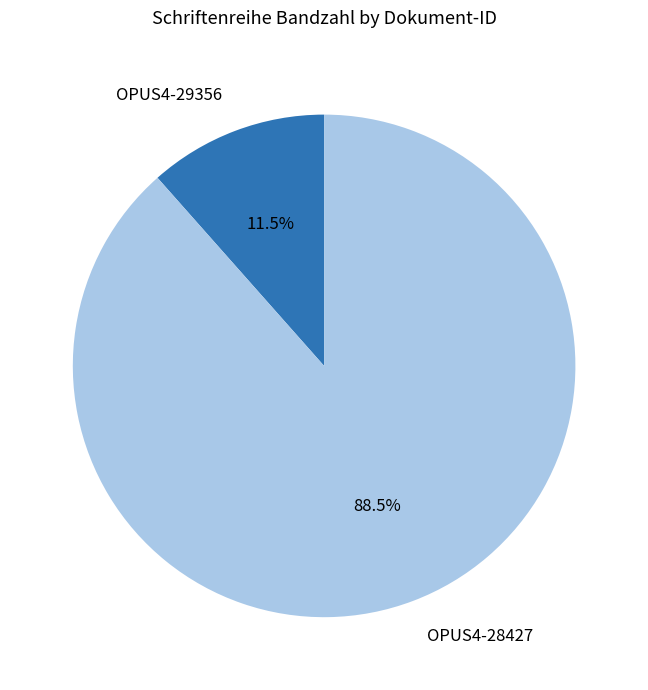

To the nearest percent, what is the difference between the OPUS4-28427 and OPUS4-29356 slice percentages?

77%